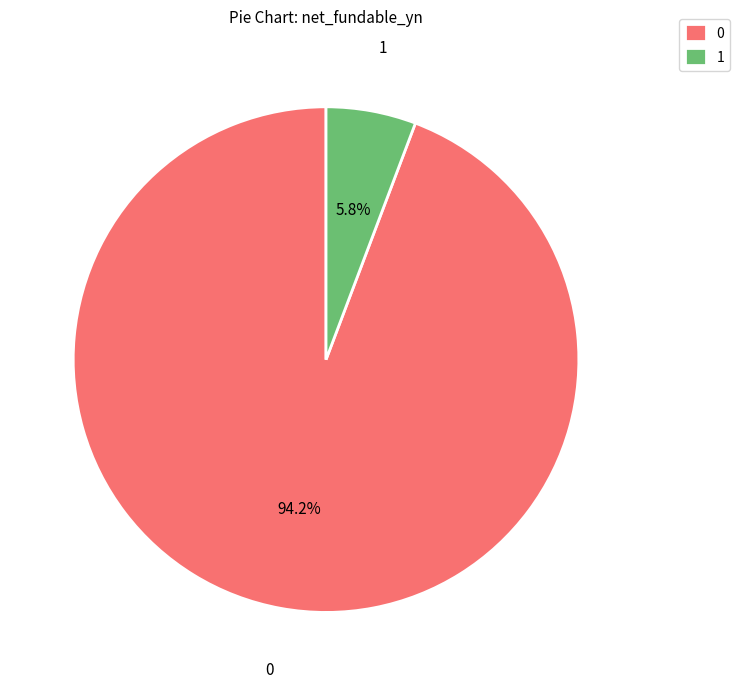

What portion of the pie excludes 0?

5.8%